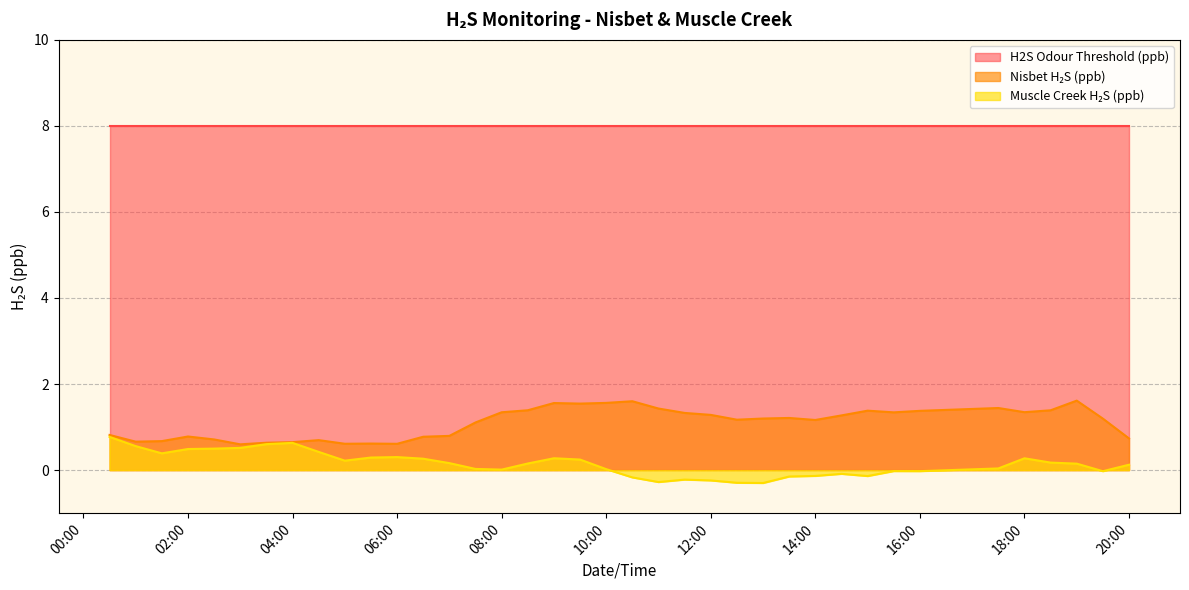

The value of Nisbet H2S (ppb) at 2020-10-01 05:30:00 is 1.0. True or false?

False